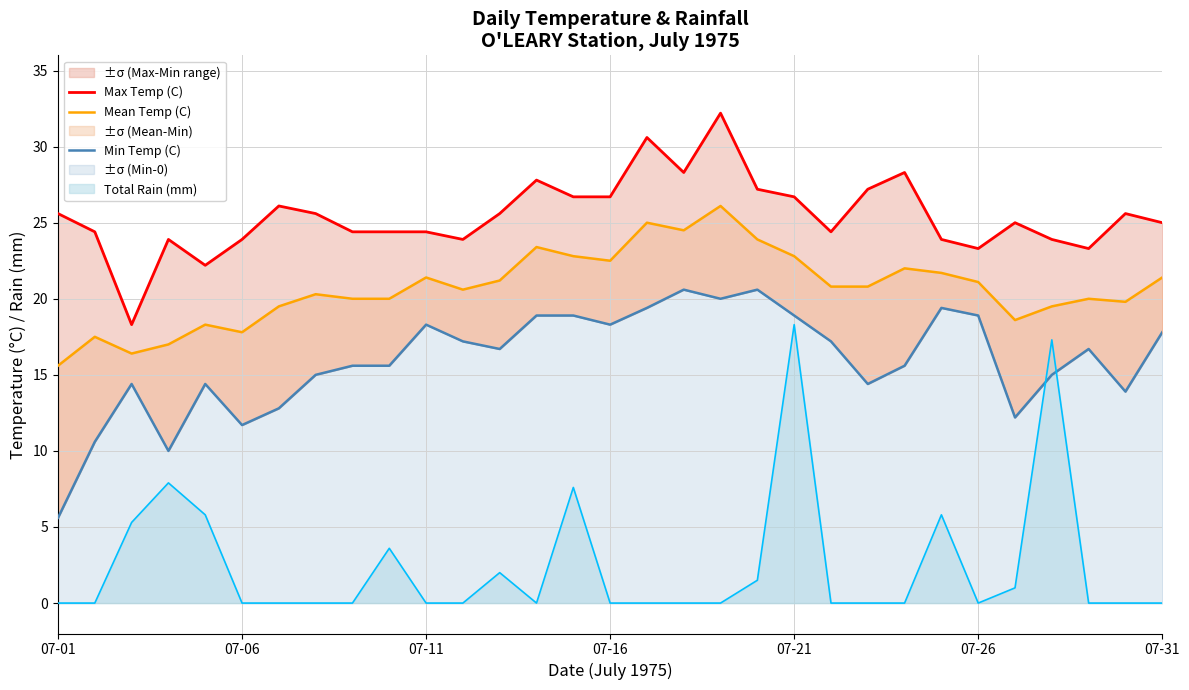

What is the difference between the maximum and minimum values in the Mean Temp (C) series?

10.5